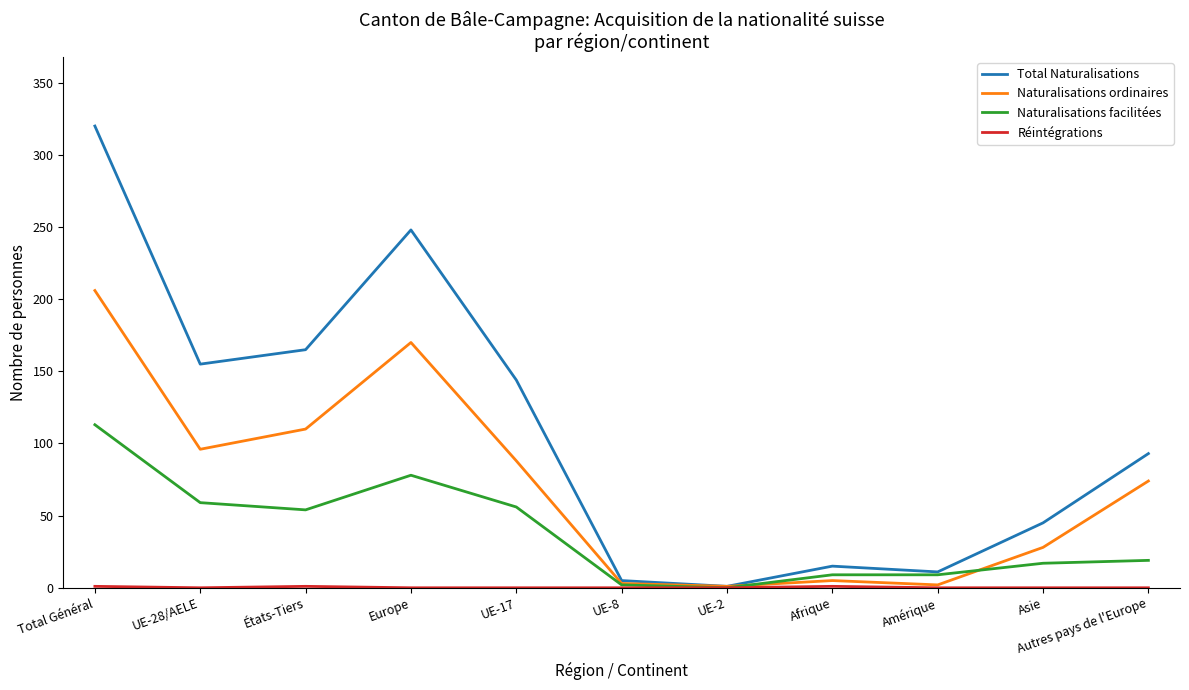

How many lines are shown in the chart?

4